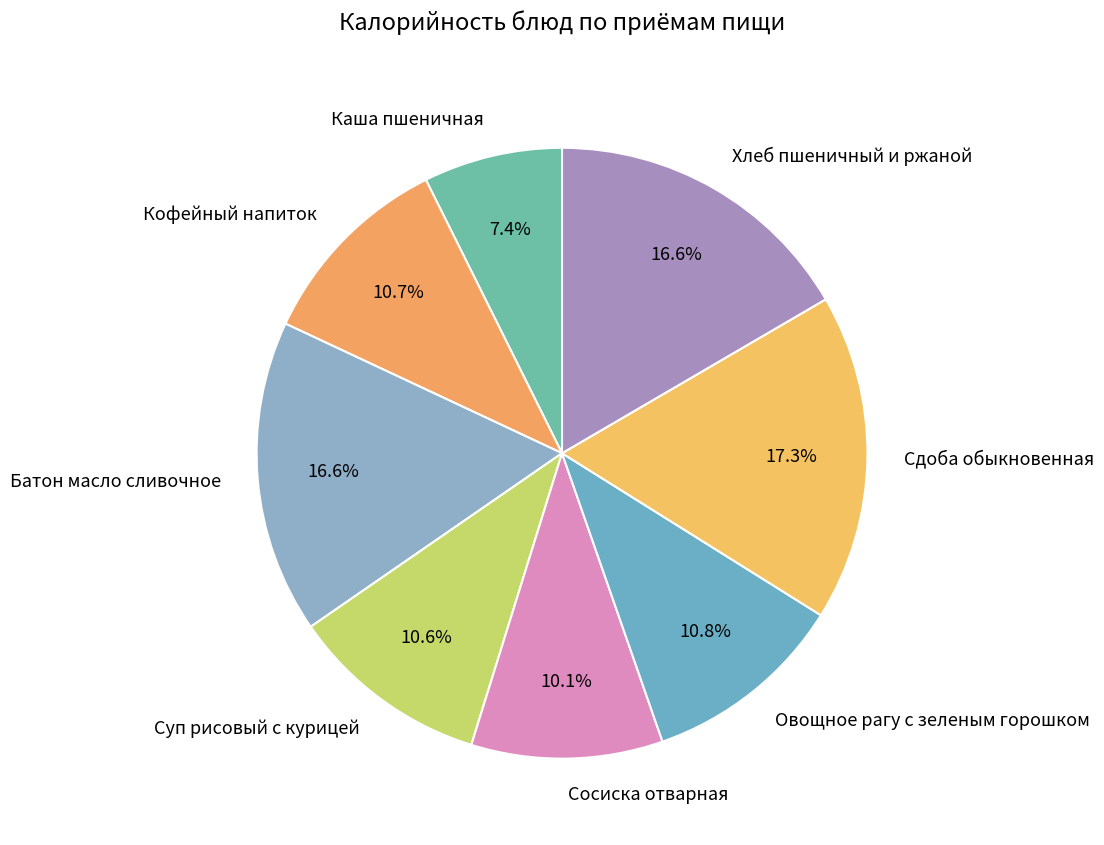

Which slice is the smallest?

Каша пшеничная